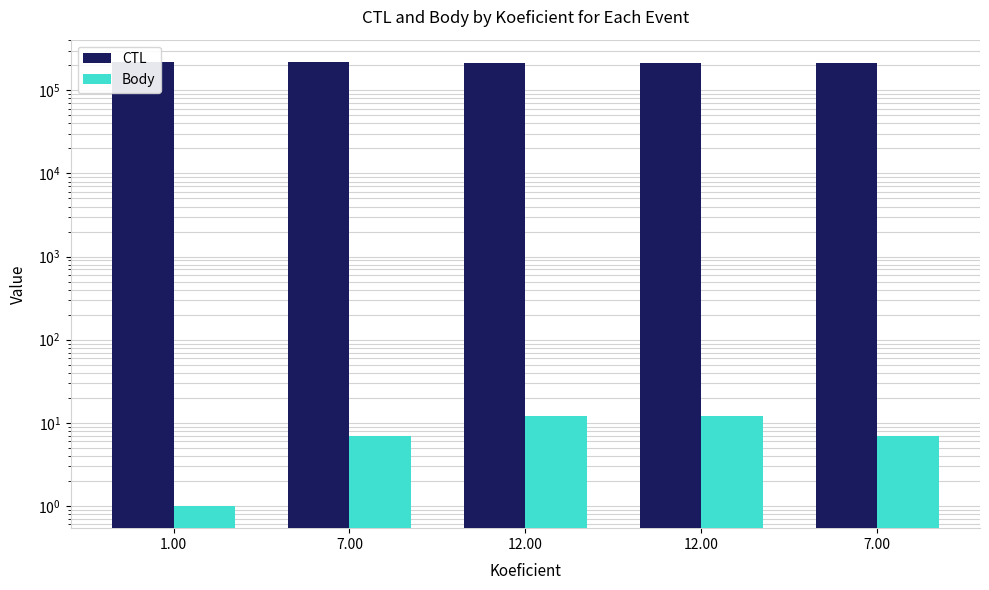

Which series changed the most between 7.00 and 12.00?

CTL